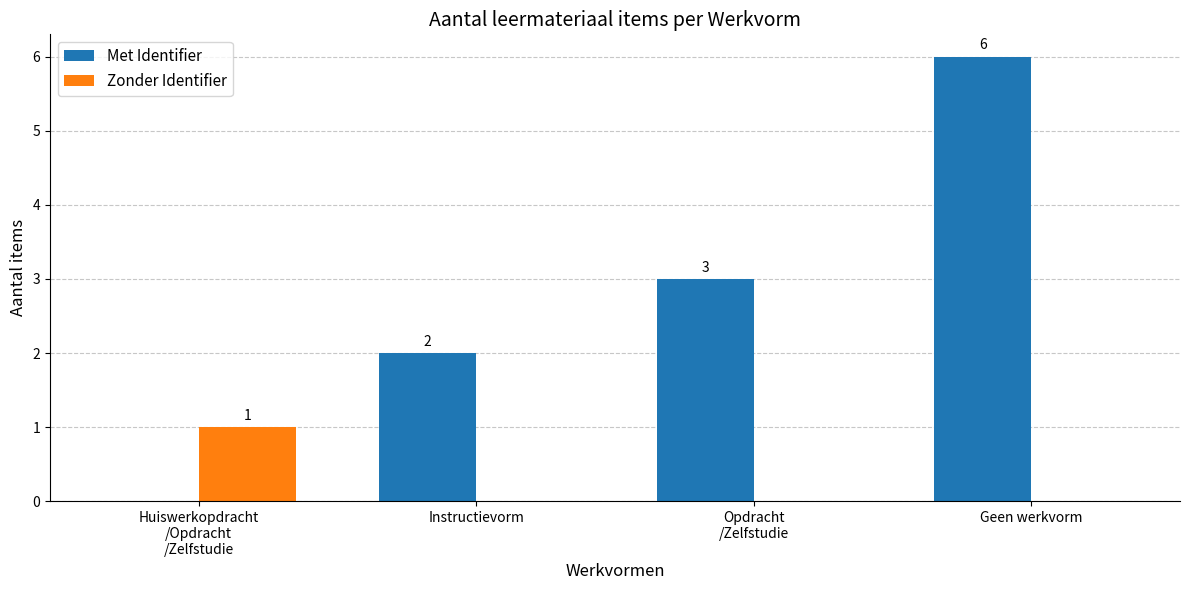

How many positive values does the Zonder Identifier series have?

1